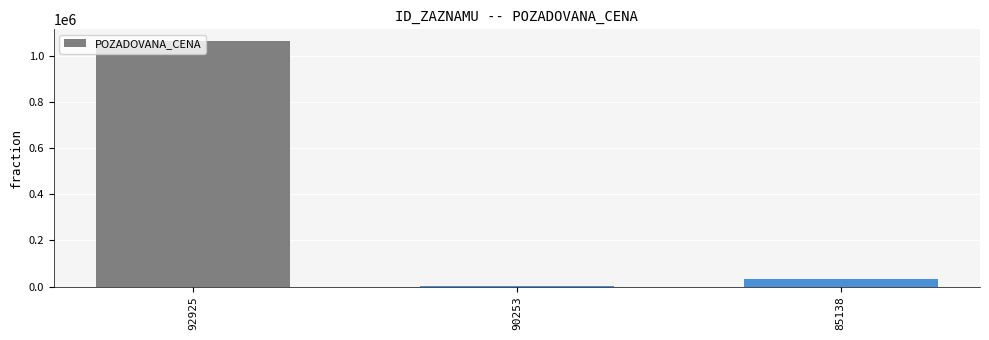

True or false: the data shows 31645 at 85138.

True